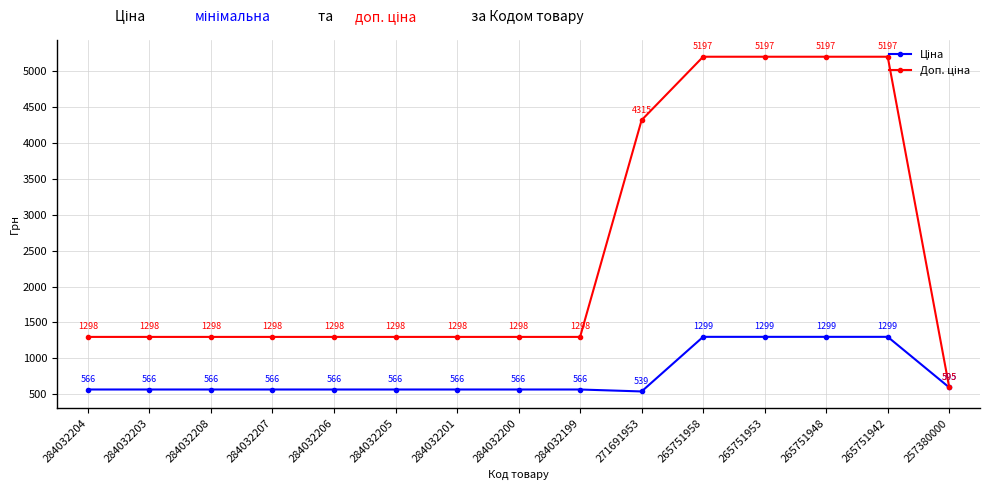

What is the label of the 6th point from the left?

284032205